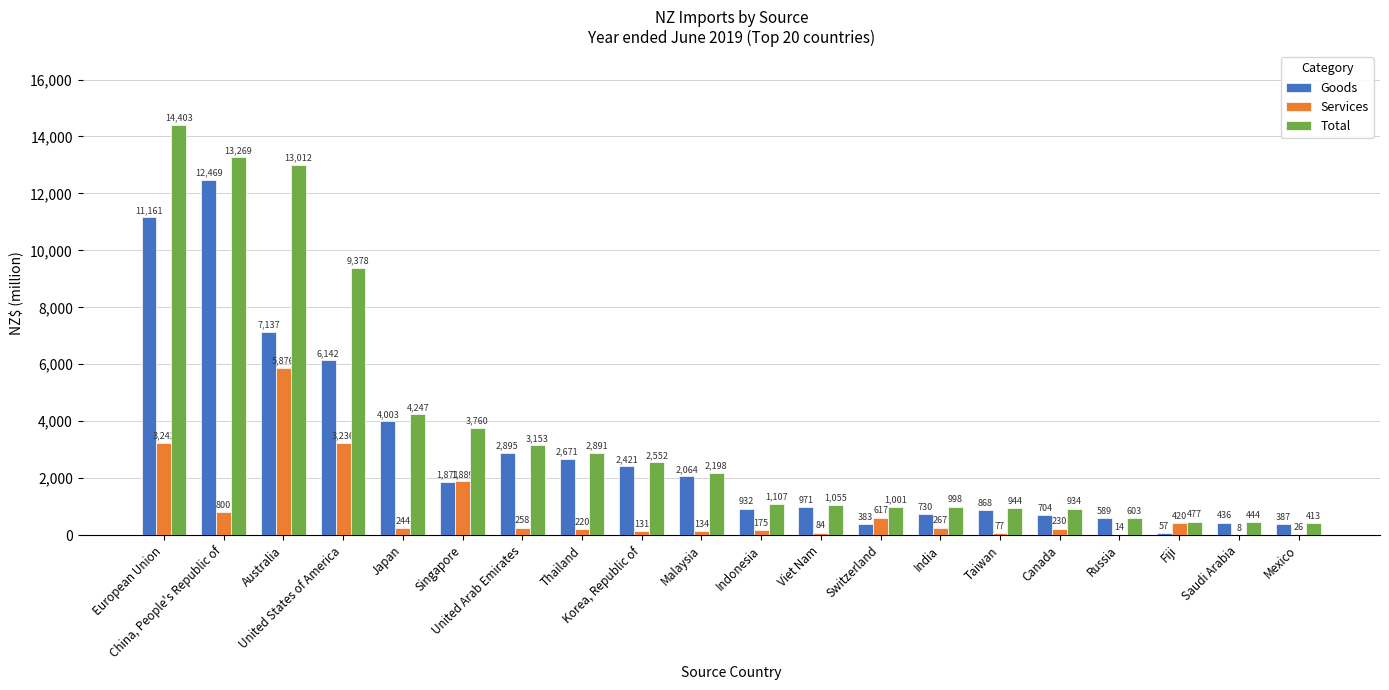

Which series has the largest total across all categories?

Total